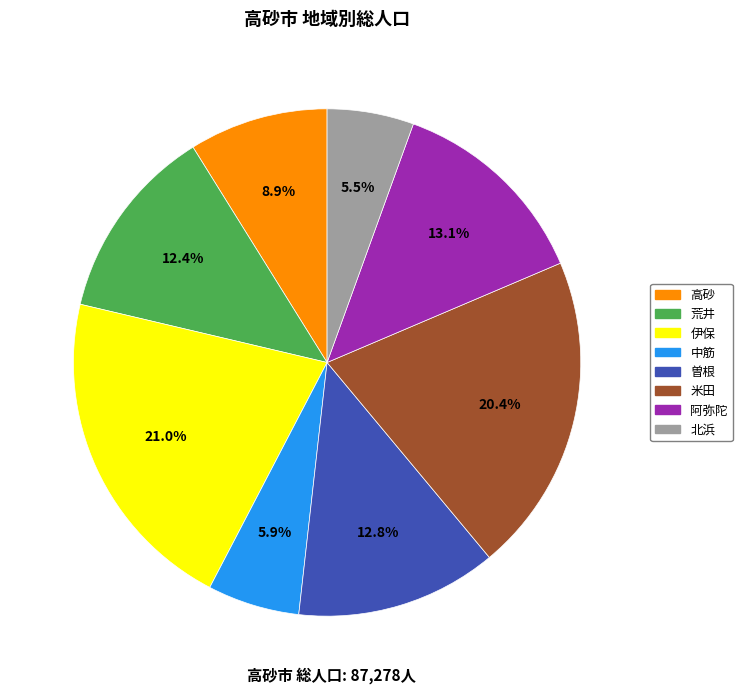

Between 中筋 and 阿弥陀, which is larger?

阿弥陀